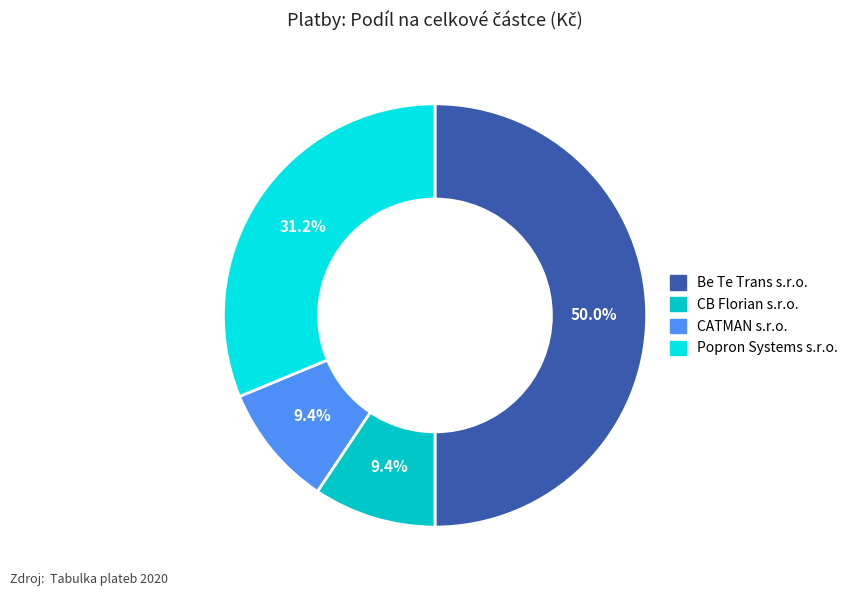

What portion of the pie excludes CATMAN s.r.o.?

90.6%